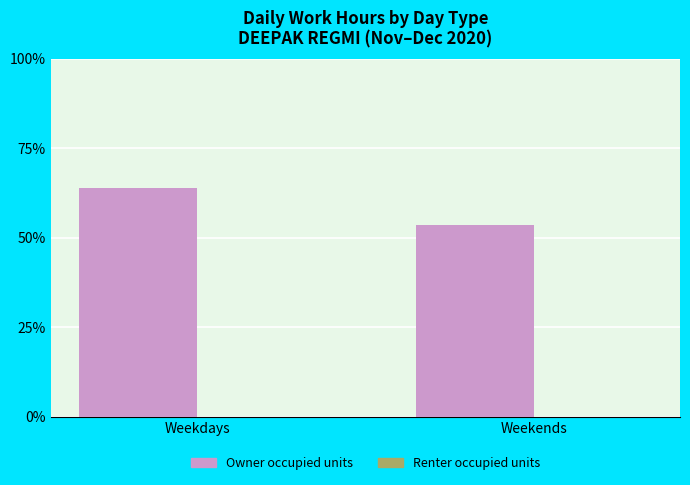

Is it true that the value at Weekdays is 14.1?

False